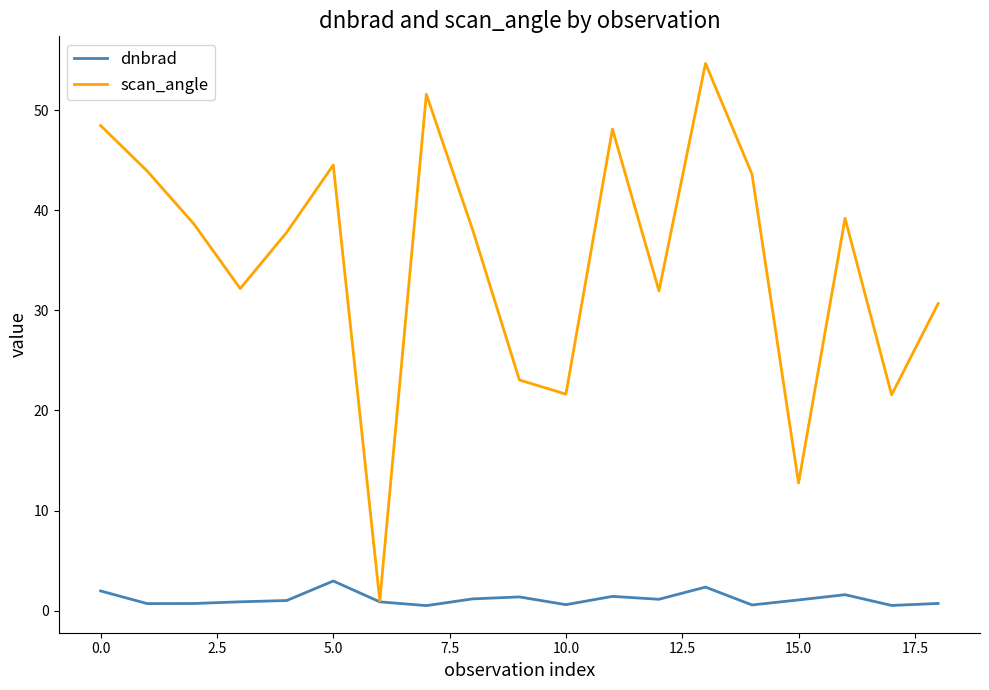

At how many categories does at least one series exceed 18?

17